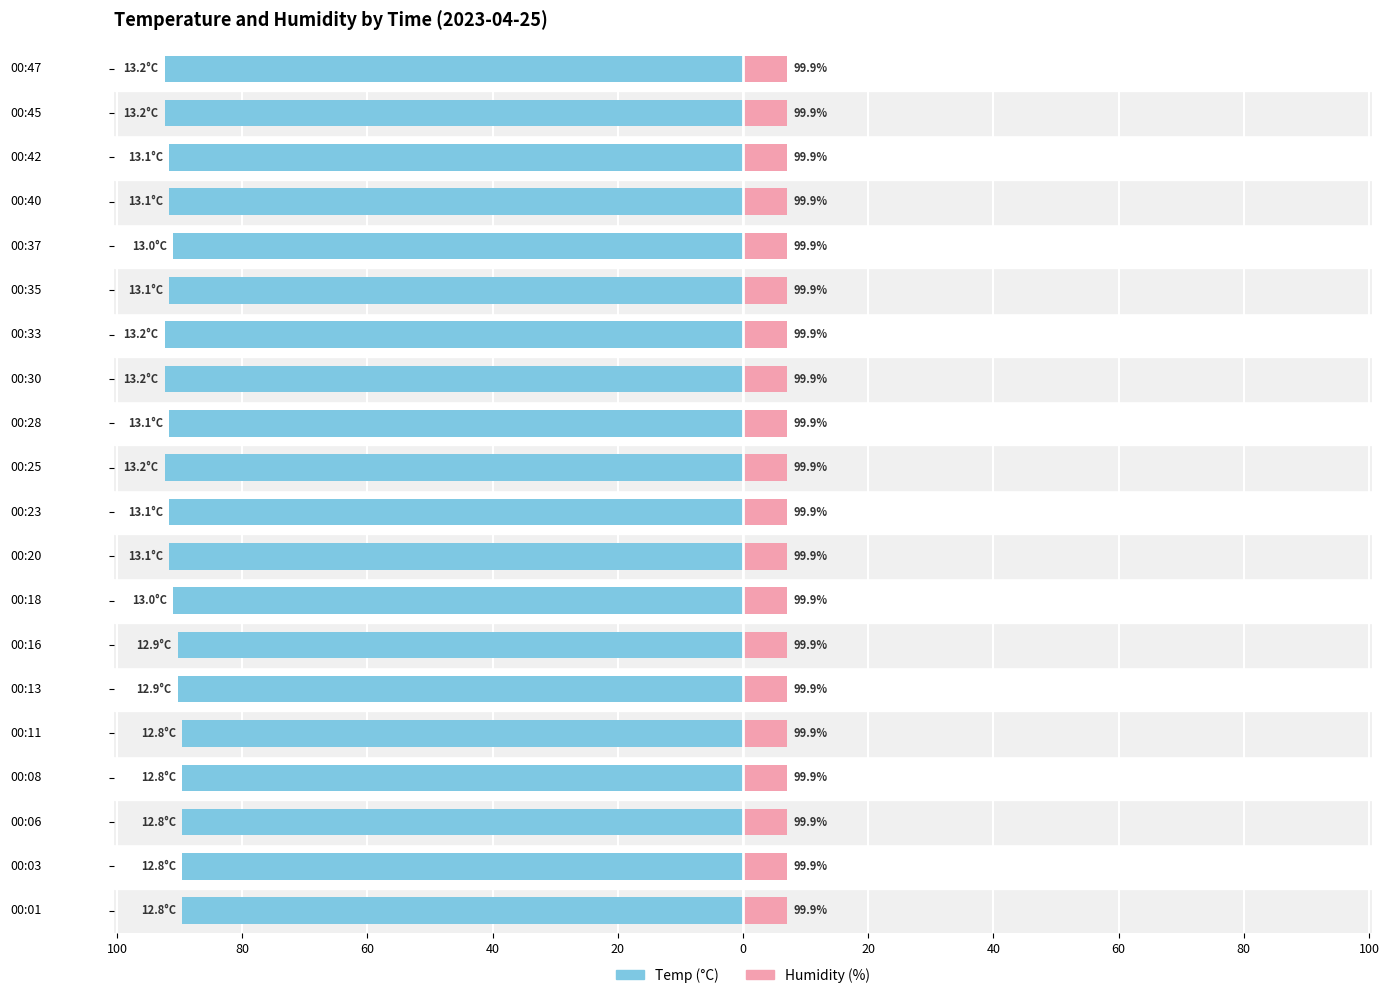

What is the label of the 4th bar from the left?

40